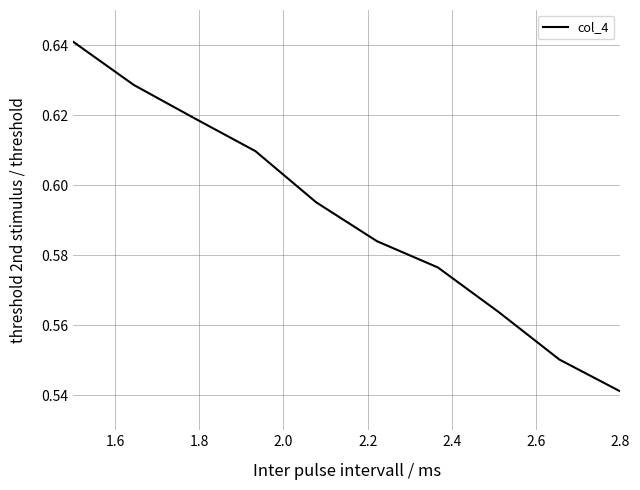

What is the average value?

0.6